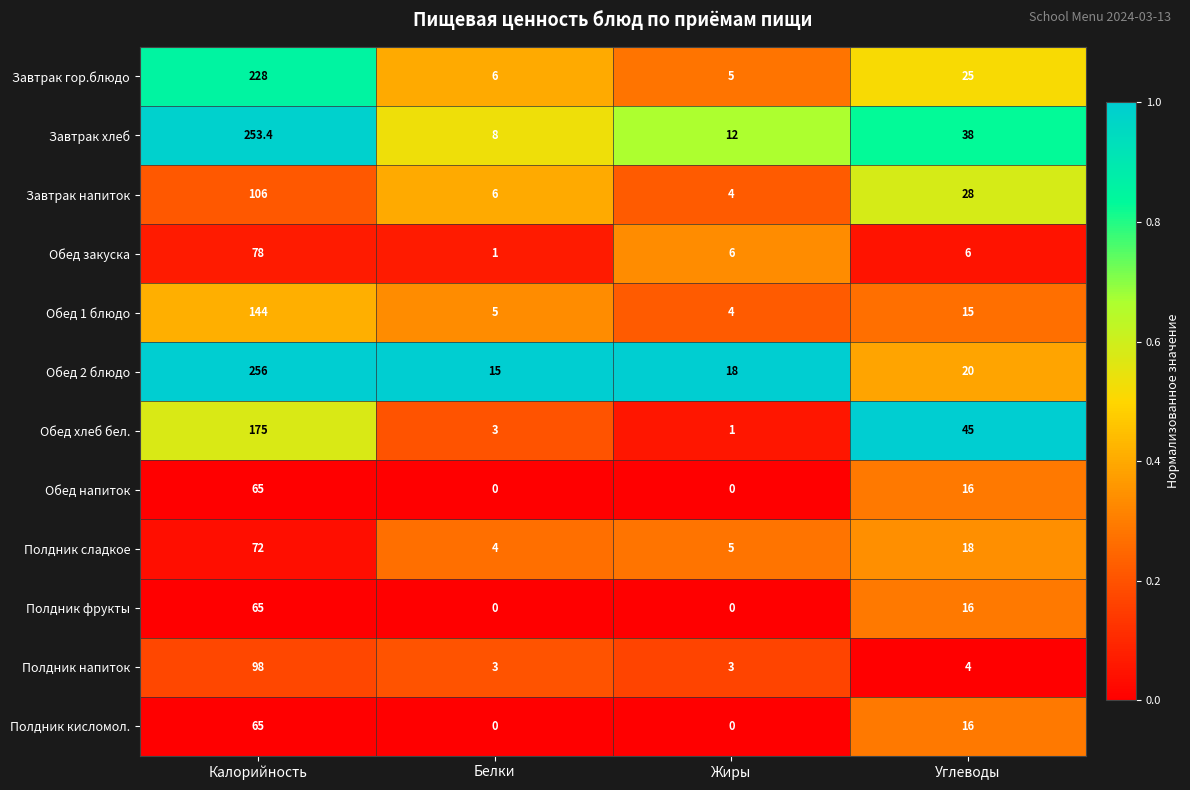

What is the difference between the Полдник сладкое values at Углеводы and Калорийность?

54.0